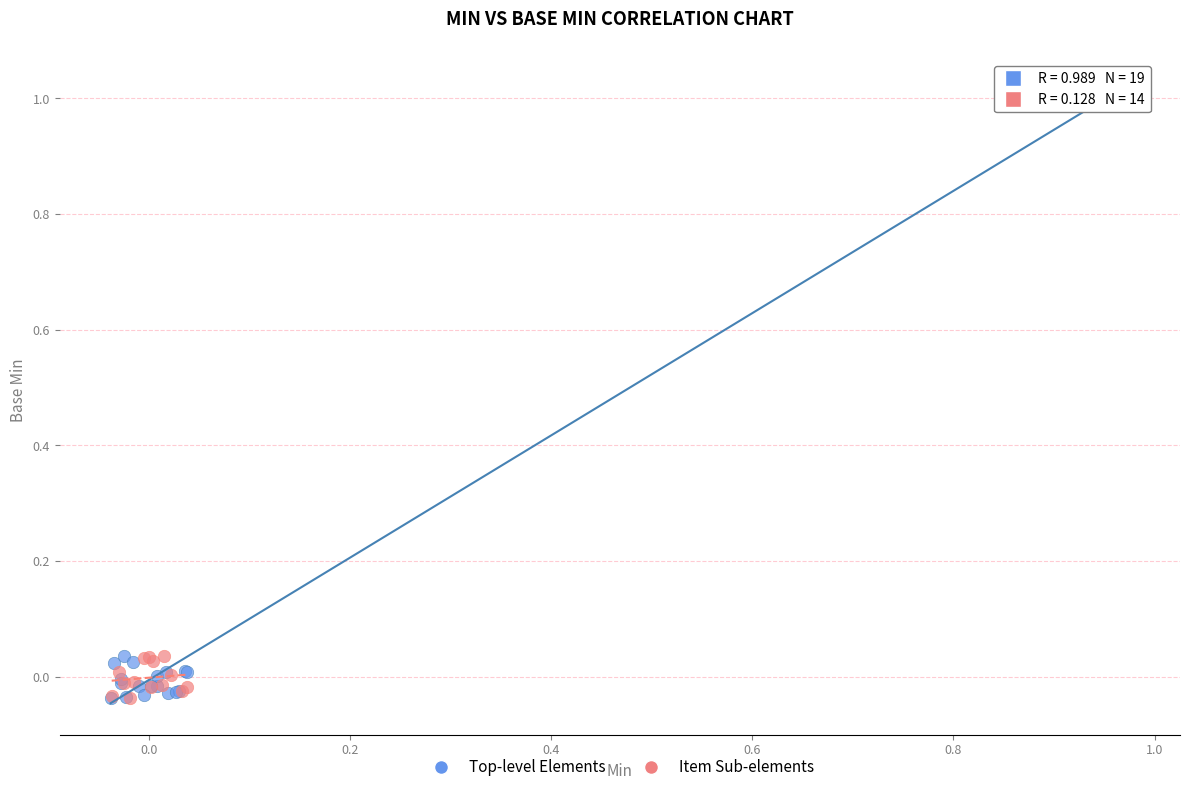

Which series reaches the maximum Y coordinate?

Top-level Elements